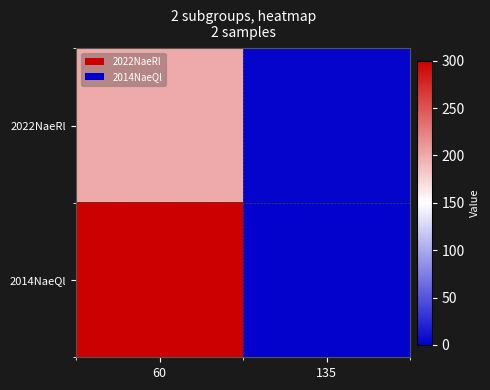

Which series has the largest total across all categories?

2014NaeQl